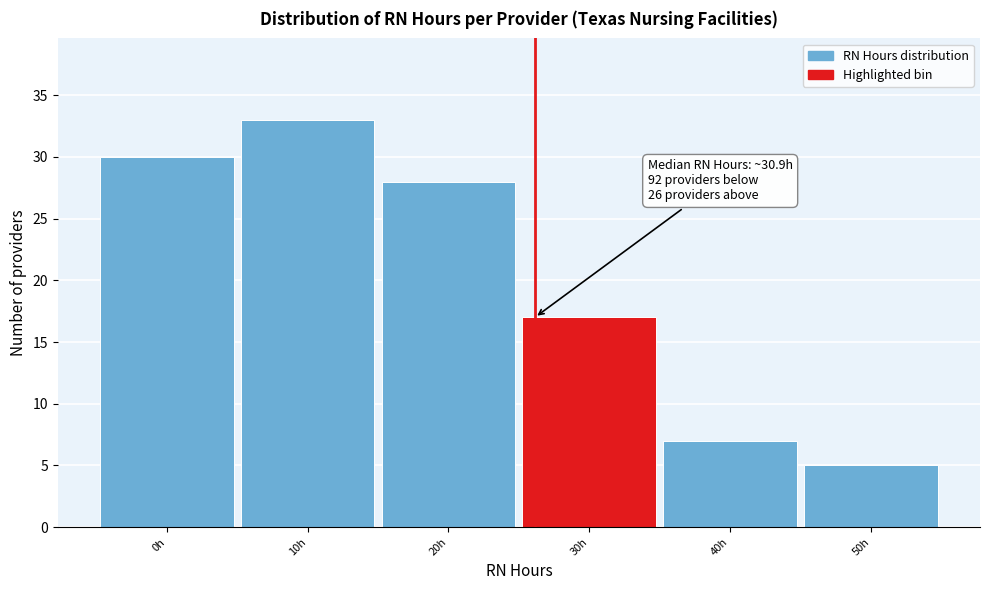

Reading left to right, list all the values displayed in this chart.

0h=30	10h=33	20h=28	30h=17	40h=7	50h=5